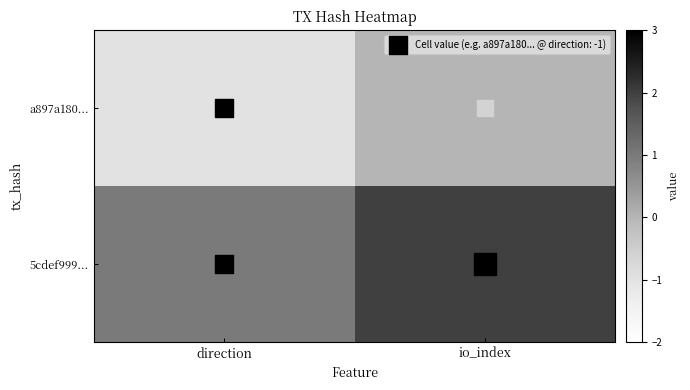

What is the total value across all series at io_index?

2